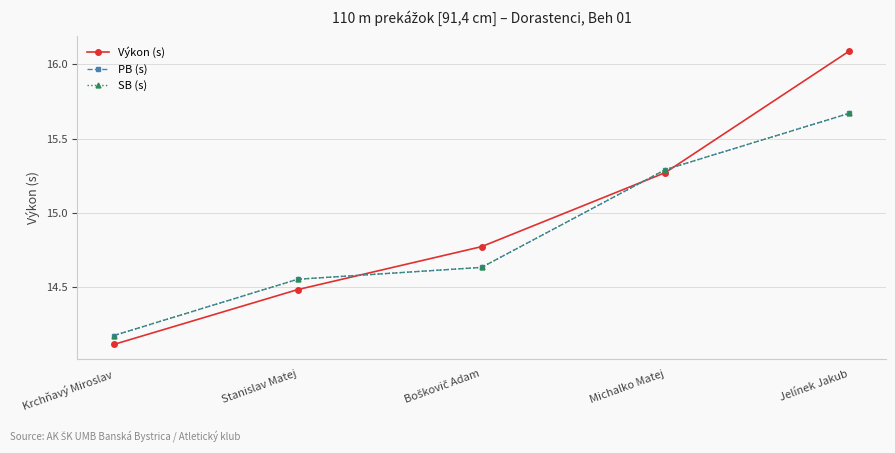

What is the average value of the PB (s) series?

14.9